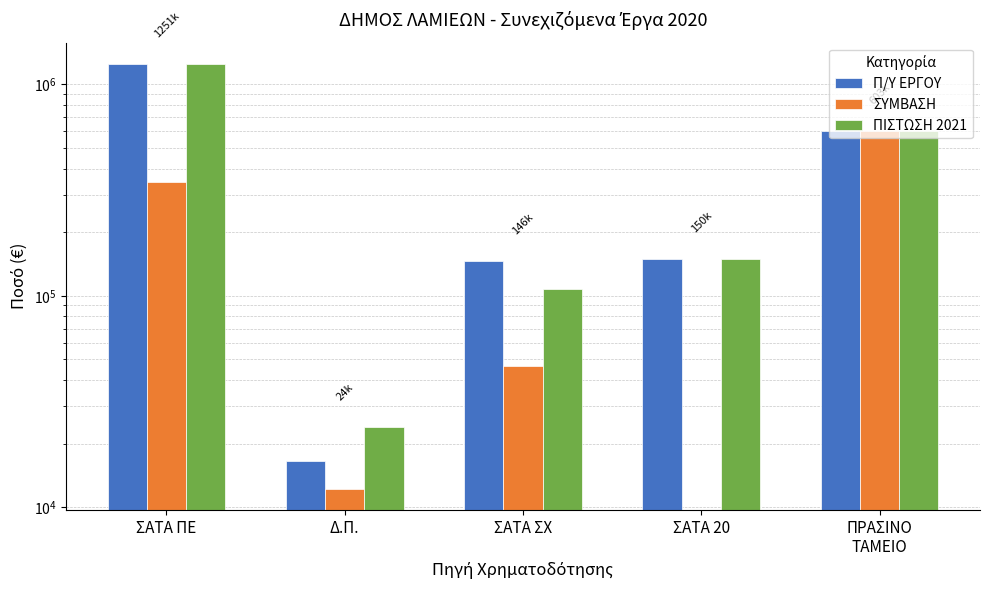

What is the difference between the maximum and minimum values in the Π/Υ ΕΡΓΟΥ series?

1228849.7